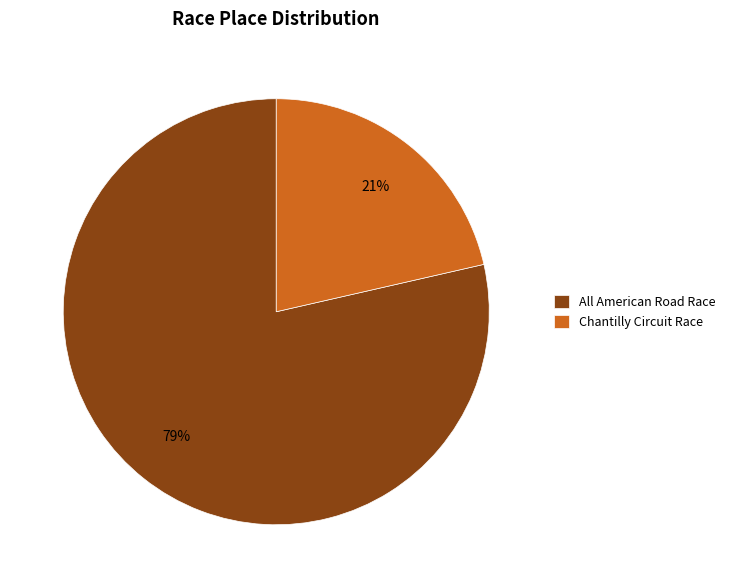

To the nearest percent, what portion does All American Road Race represent?

79%